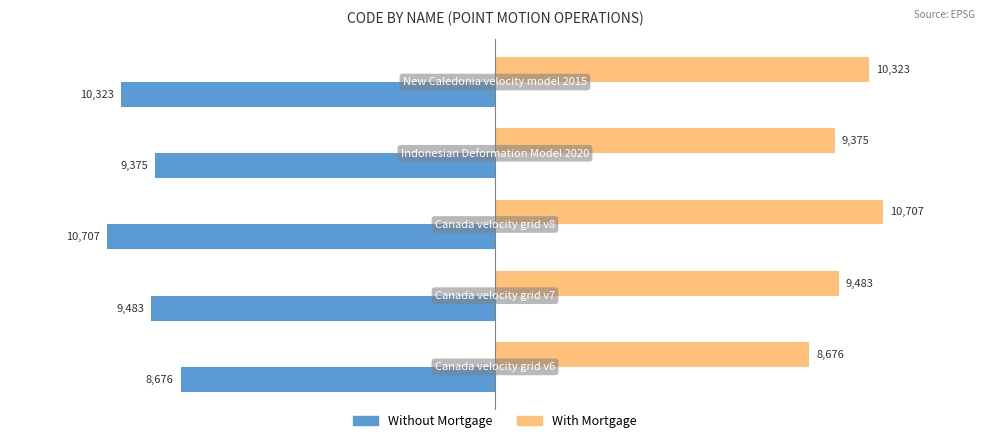

Rank the series by their average value, from lowest to highest.

Without Mortgage, With Mortgage